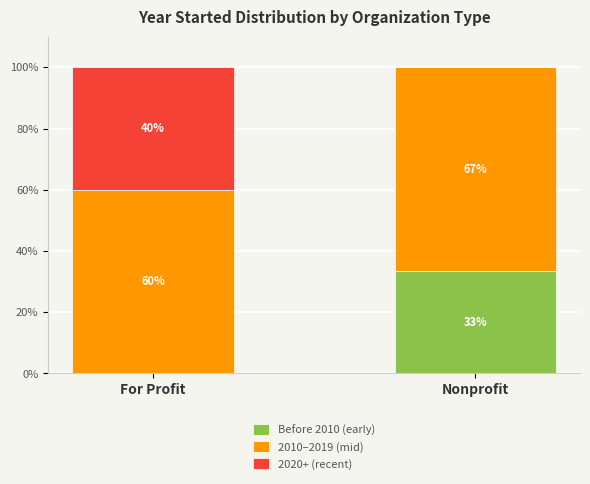

How many distinct data groups are displayed?

3